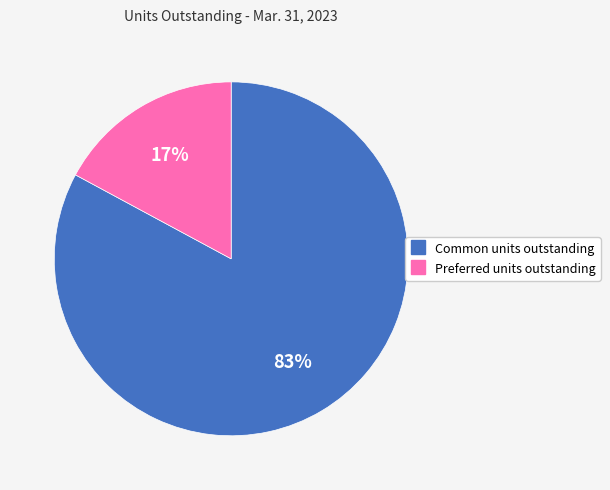

Between Common units outstanding and Preferred units outstanding, which is larger?

Common units outstanding